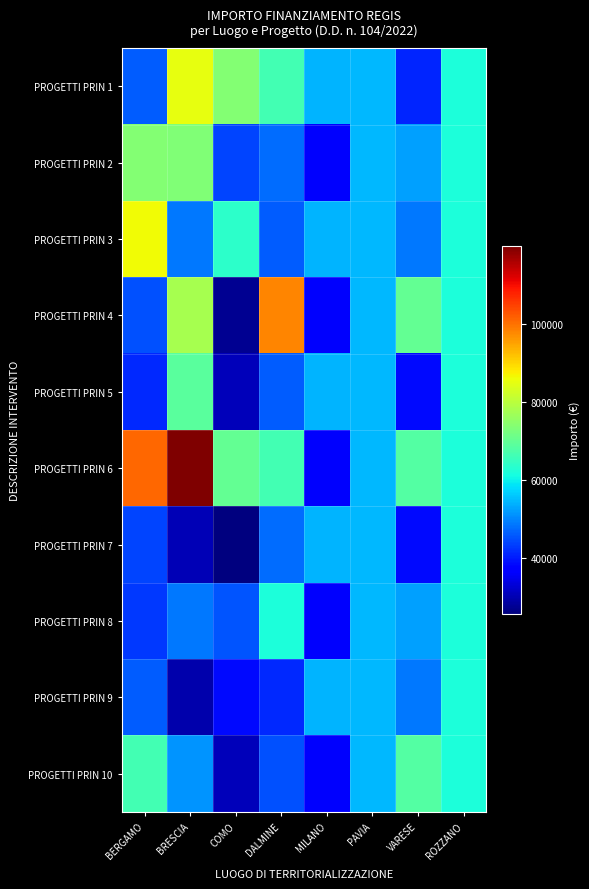

Which series has the largest total across all categories?

PROGETTI PRIN 6